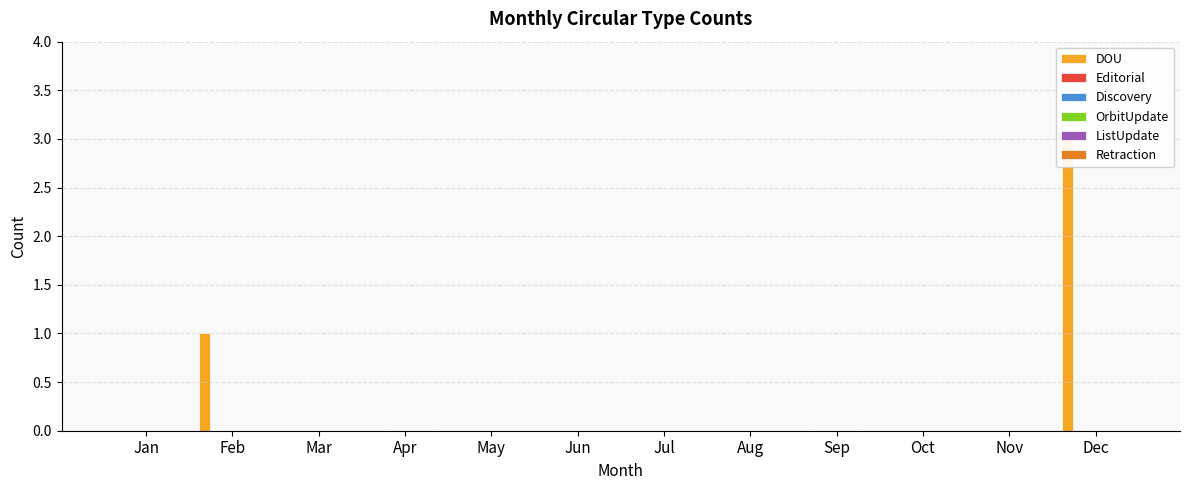

At which category is the sum across all series the highest?

Dec